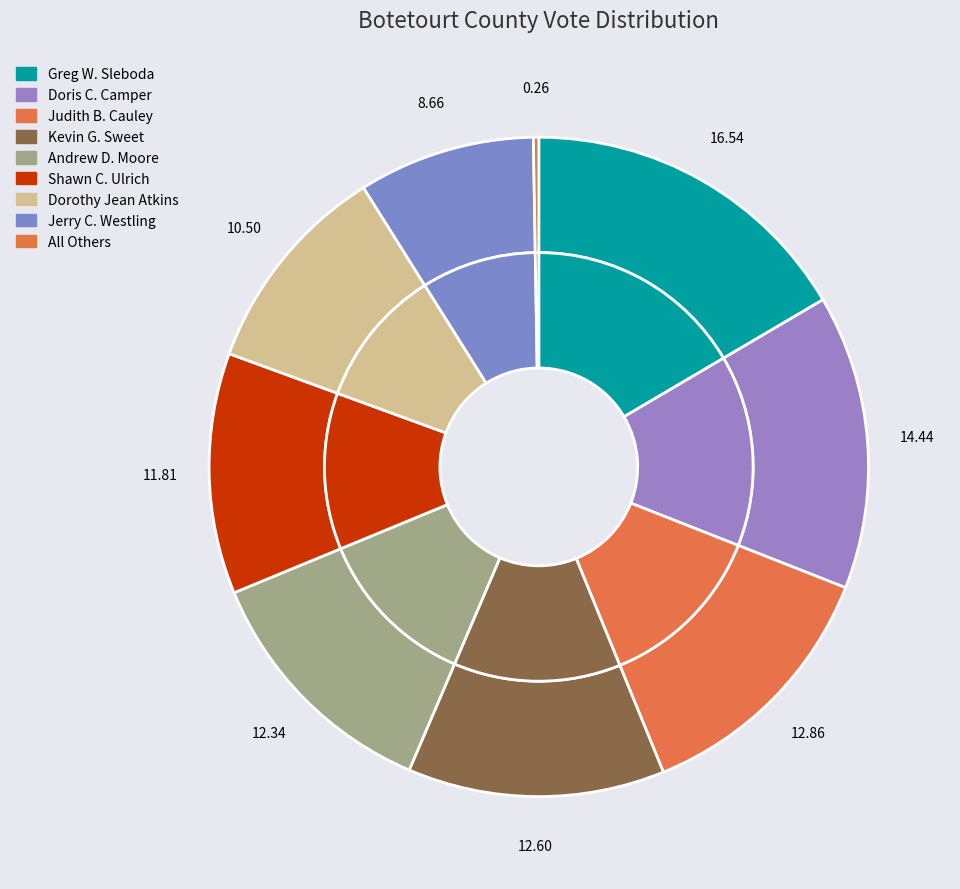

To the nearest percent, what is the combined percentage of Kevin G. Sweet and Doris C. Camper?

27%